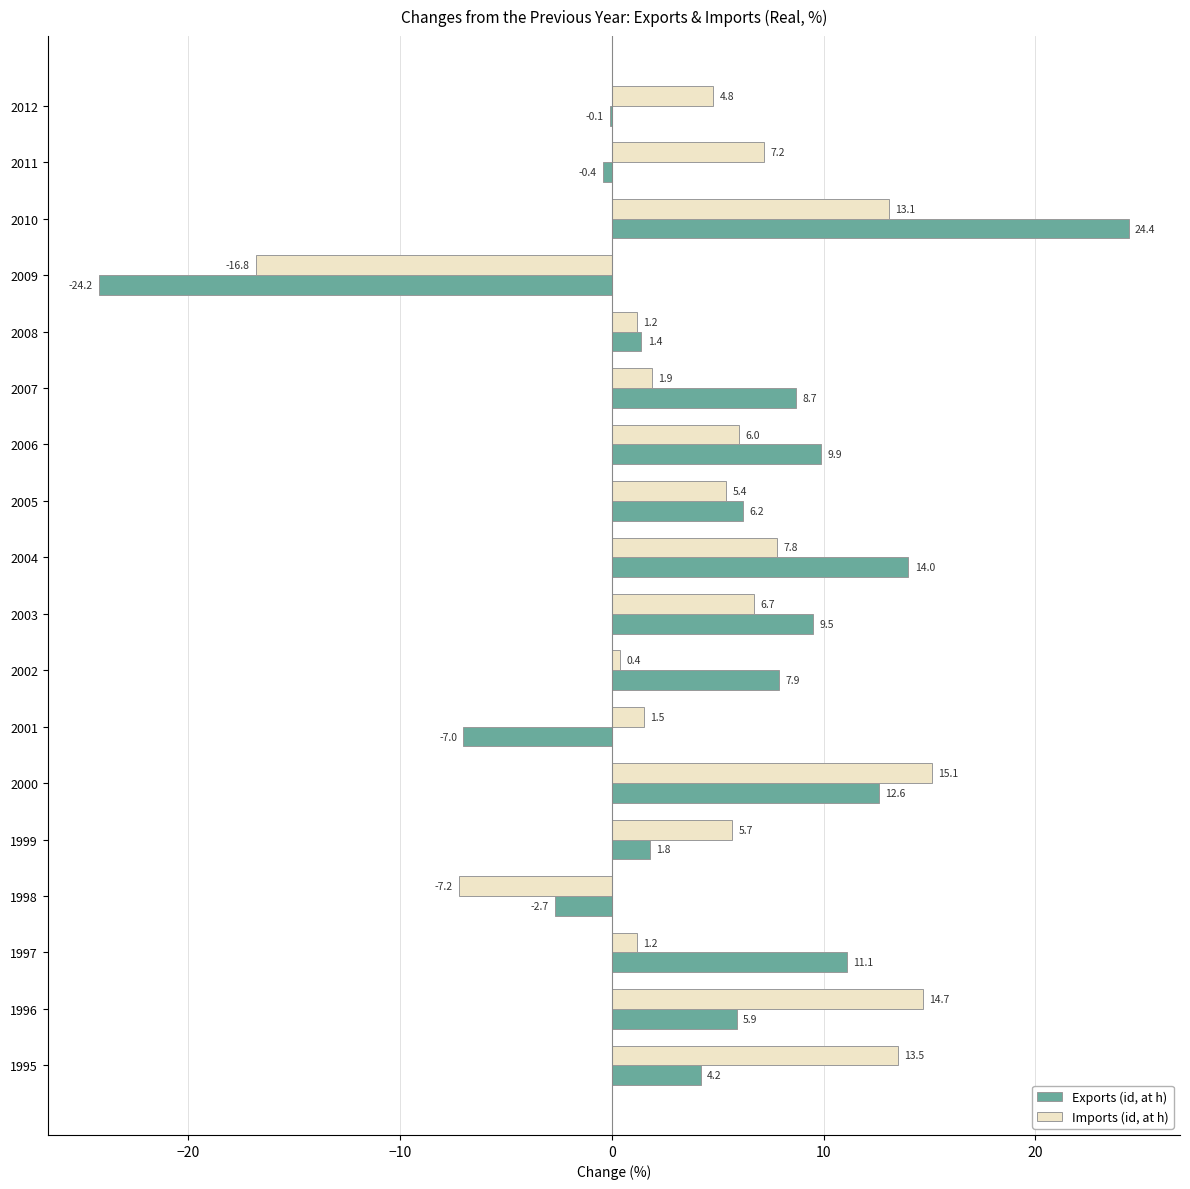

True or false: Imports (id, at h) has a value of -9.0 at 2009.

False